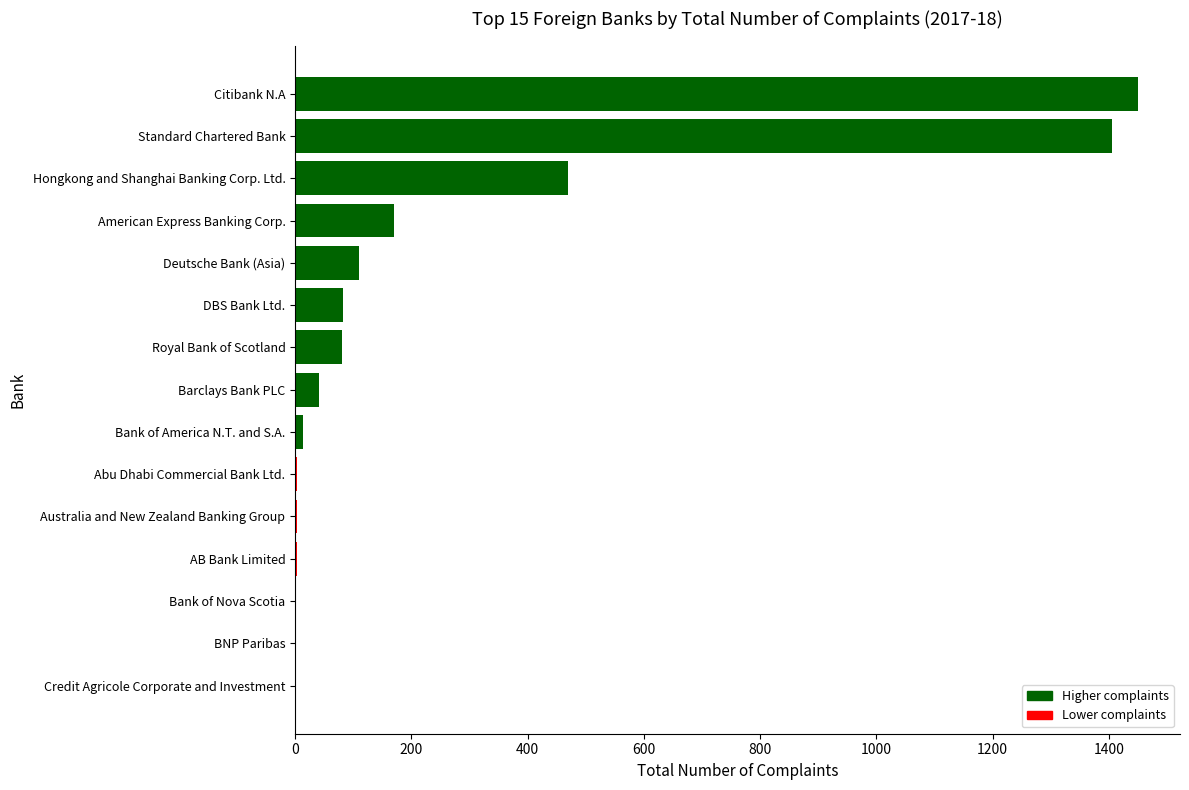

How many categories are shown in the chart?

15